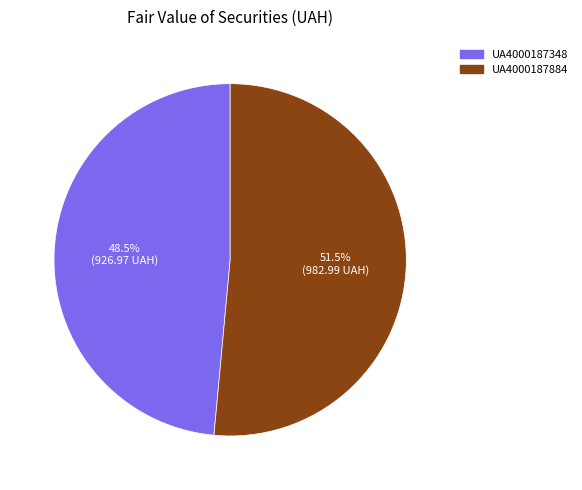

Combined, do UA4000187348 and UA4000187884 account for over 50%?

Yes